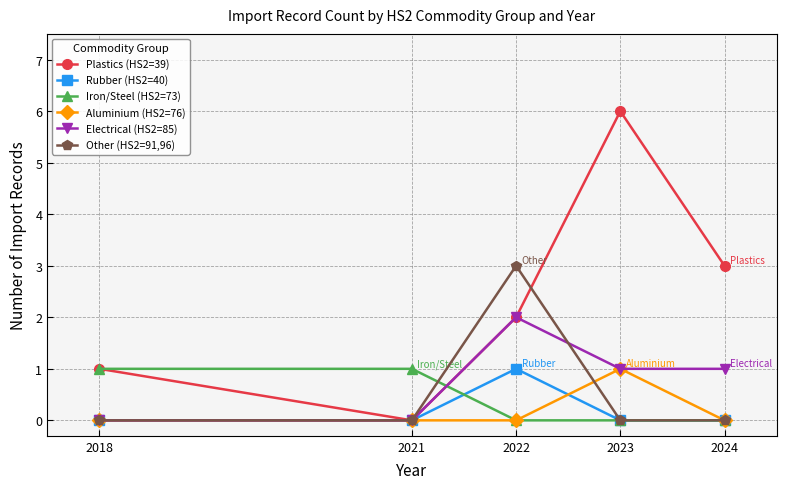

What is the difference between the second highest and second lowest values in the Electrical (HS2=85) series?

1